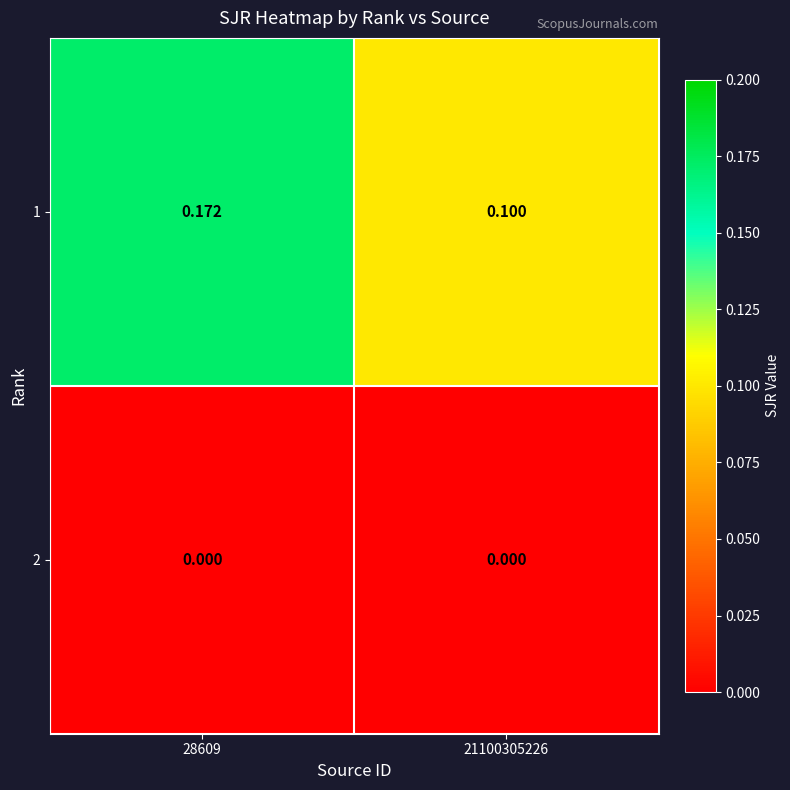

What is the total value across all series at 21100305226?

0.1